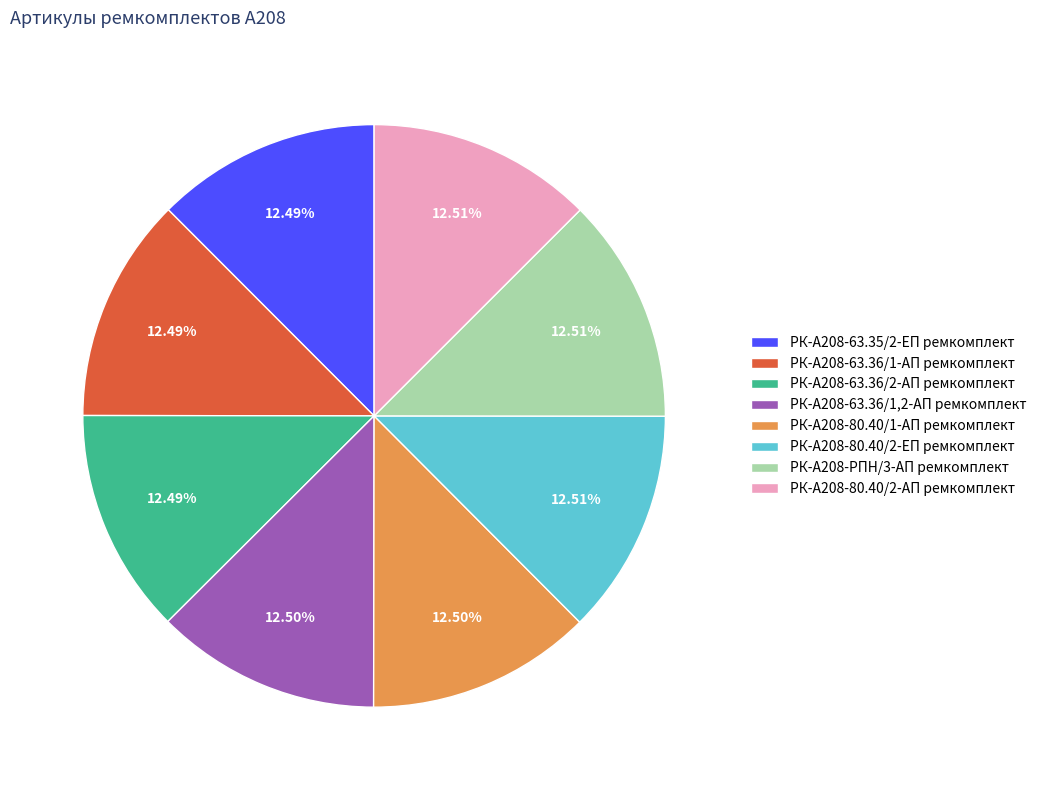

To the nearest percent, what percentage of the pie is РК-А208-63.36/1-АП ремкомплект?

12%